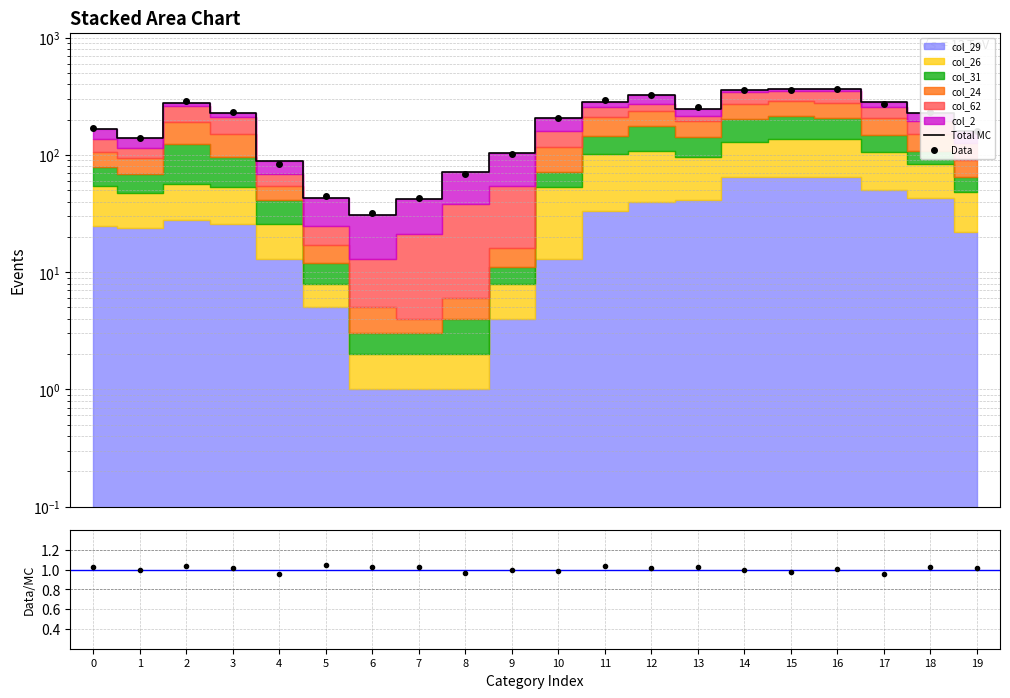

Which category has the highest value in the Data/MC series?

5